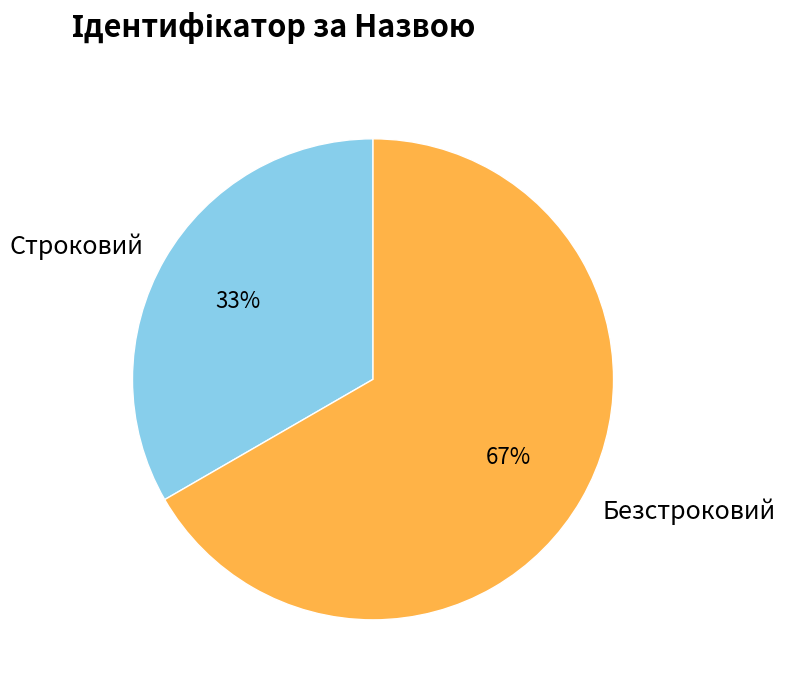

Count the number of slices in the pie.

2